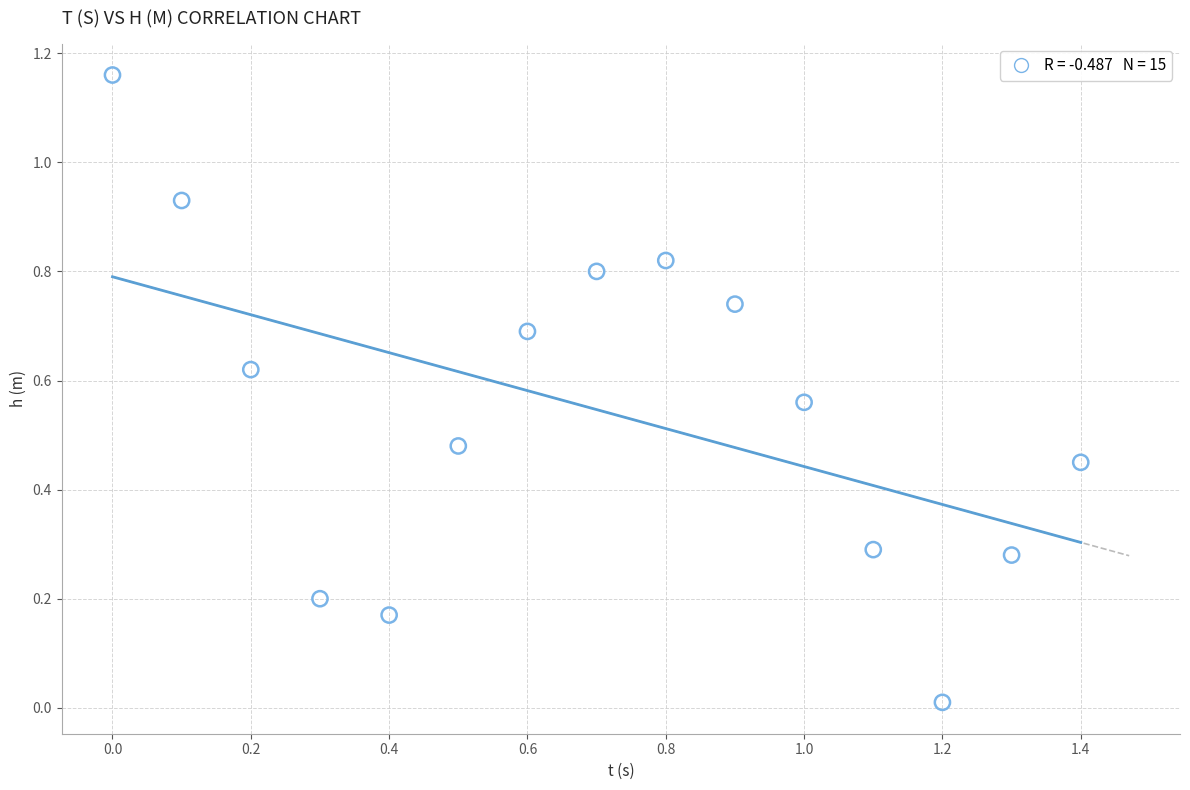

What is the range of X values (max minus min)?

1.4